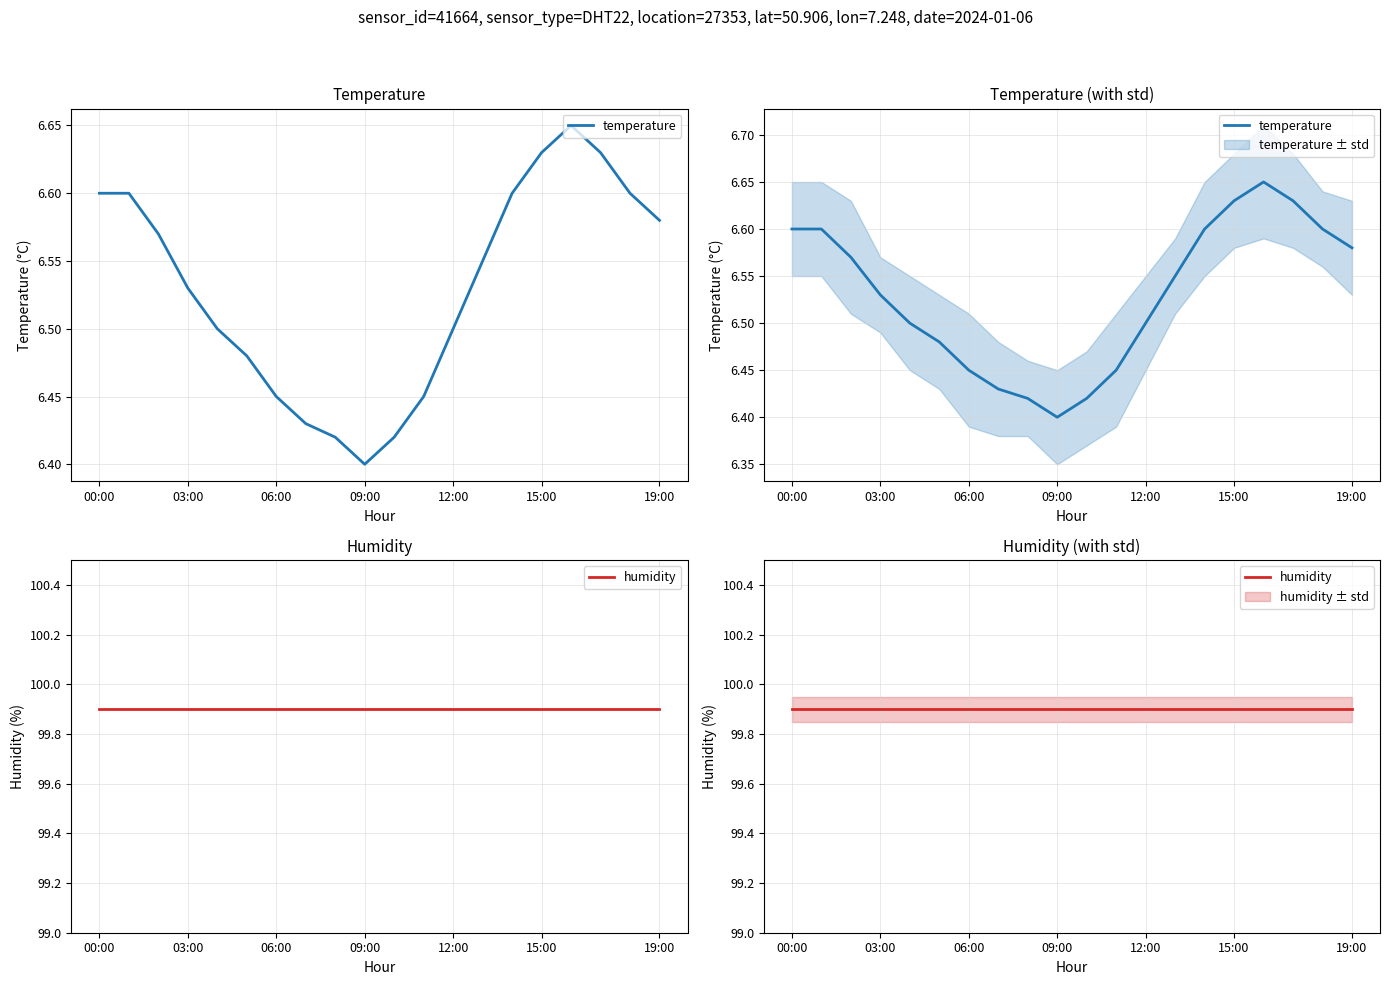

At which label does temperature reach its minimum?

09:00